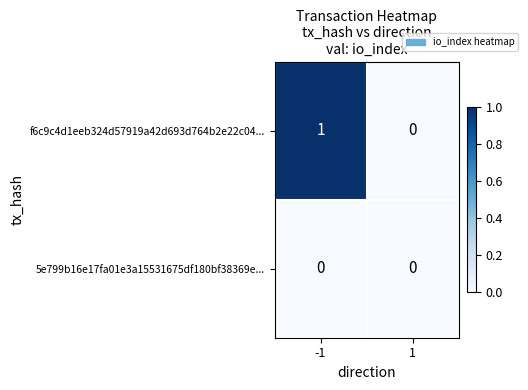

Which category has the highest value across all series?

-1